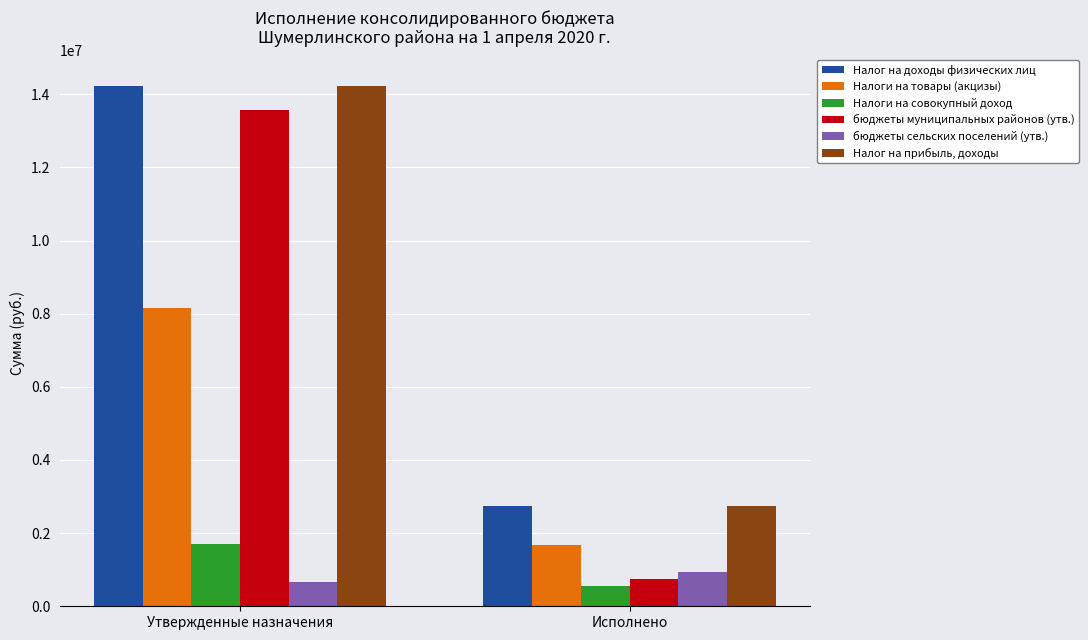

Does the chart contain stacked bars?

No